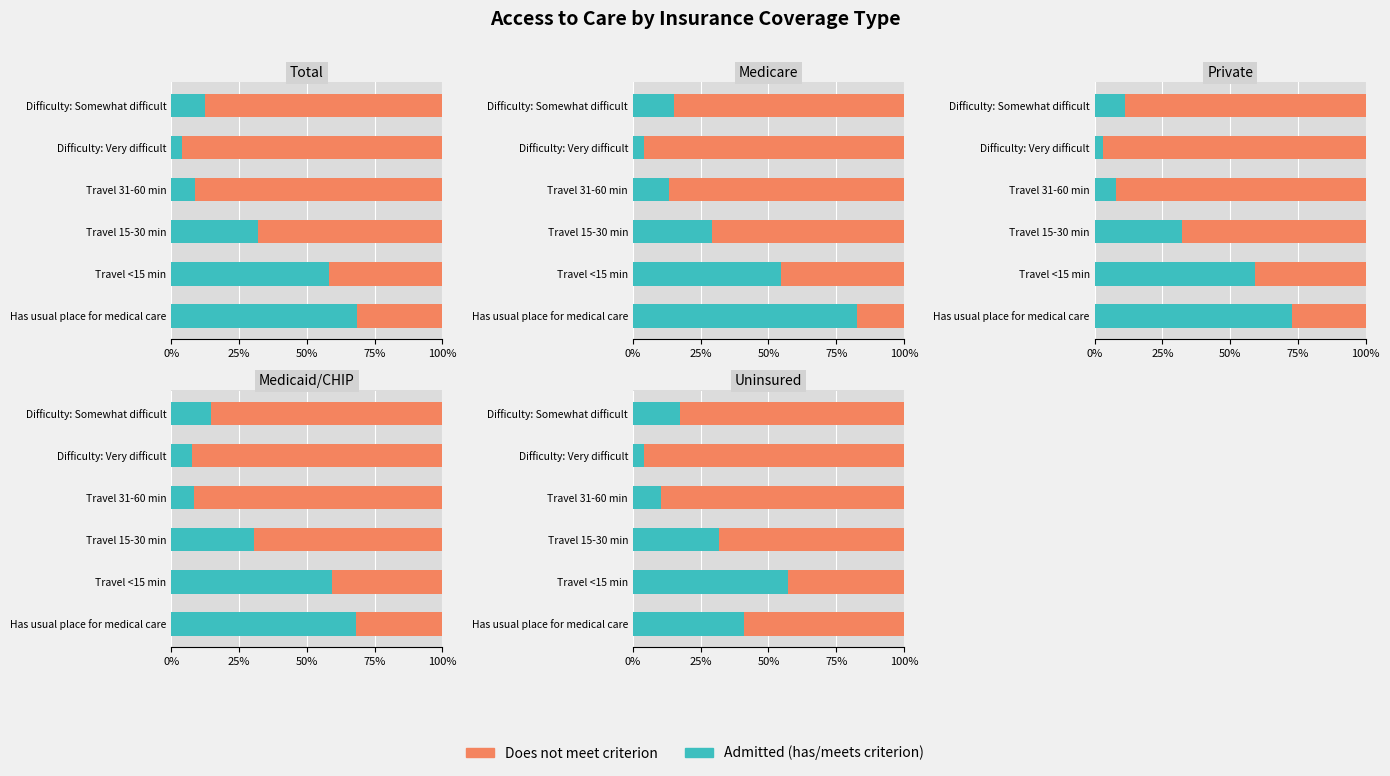

How many data points does each series have?

6